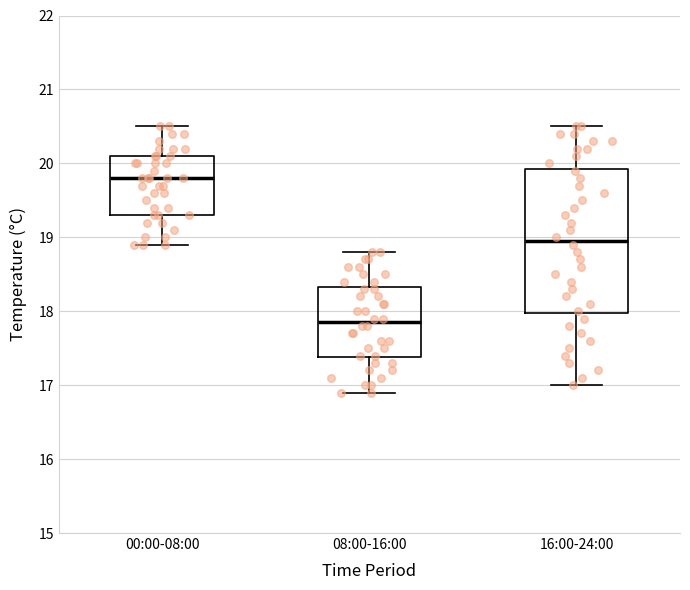

Reading left to right, read every box against the y-axis: the position of its median line, the range the box covers, and the ends of its whiskers. The values are not printed on the chart, so give them approximately, as read against the axis.

00:00-08:00: median 19.8, box 19.3 to 20.1, whiskers 18.9 to 20.5
08:00-16:00: median 17.9, box 17.4 to 18.3, whiskers 16.9 to 18.8
16:00-24:00: median 19.0, box 18.0 to 19.9, whiskers 17.0 to 20.5